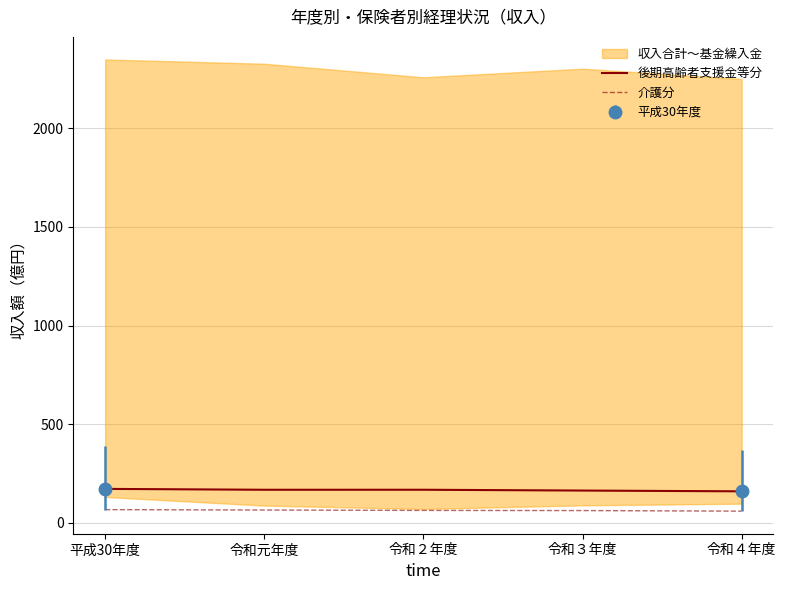

True or false: 介護分 and 後期高齢者支援金等分 intersect in this chart.

False